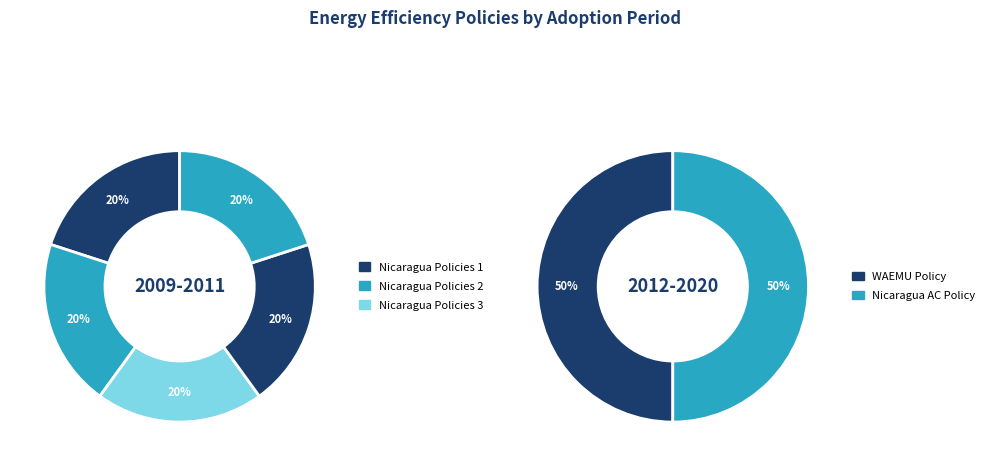

How many segments does this pie chart have?

7